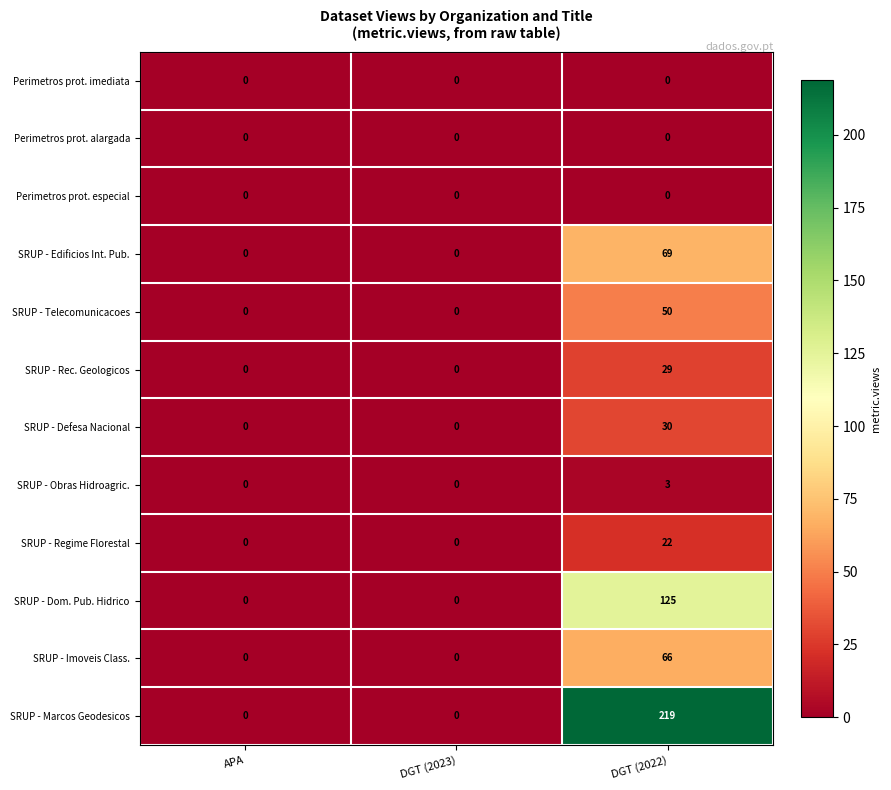

What is the difference between the highest and lowest values at DGT (2022)?

219